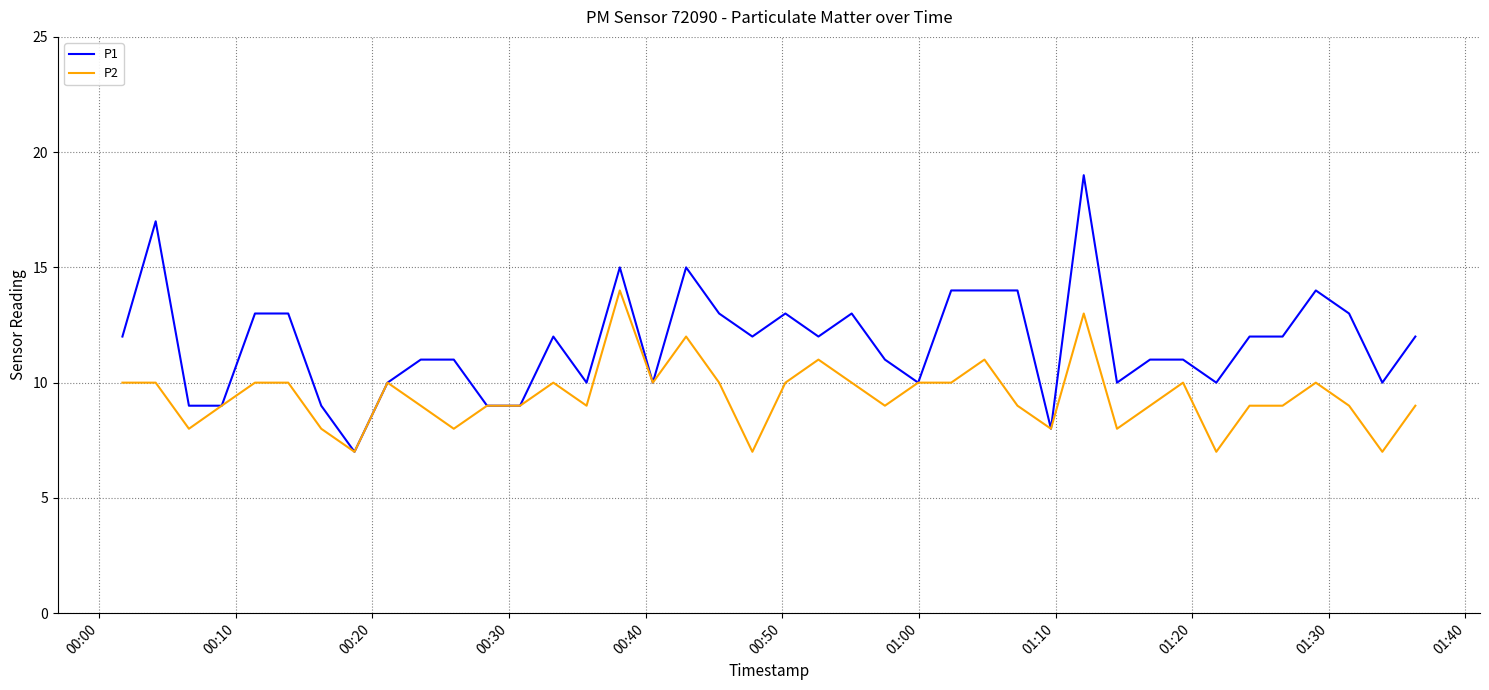

List the series in order of their overall mean, highest first.

P1, P2